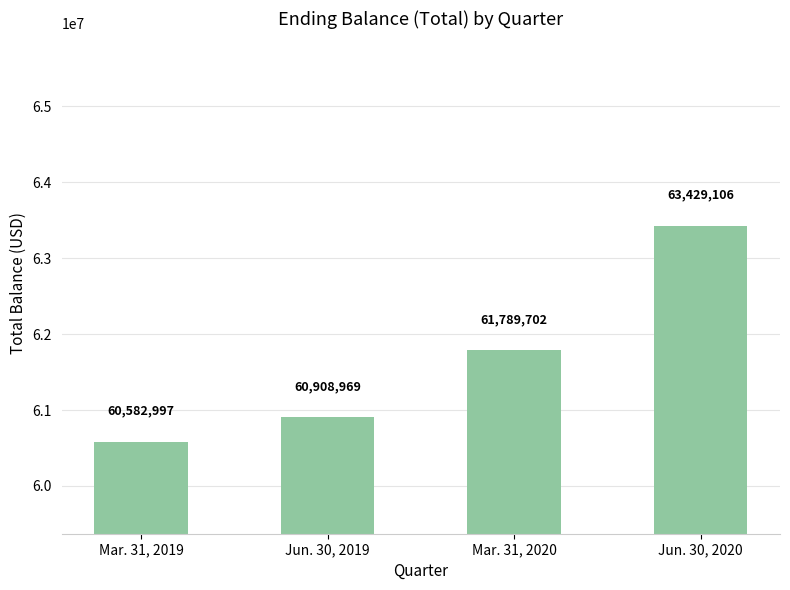

What is the smallest value displayed?

60582997